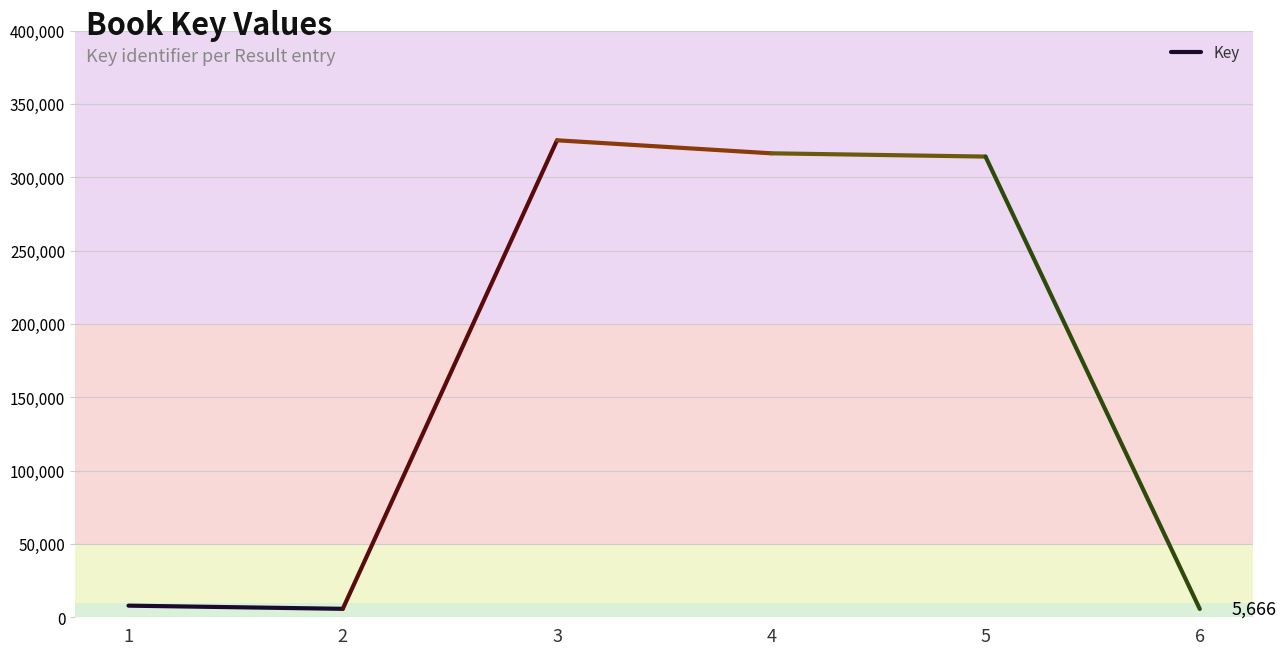

Rank the categories by value from highest to lowest.

1, 2